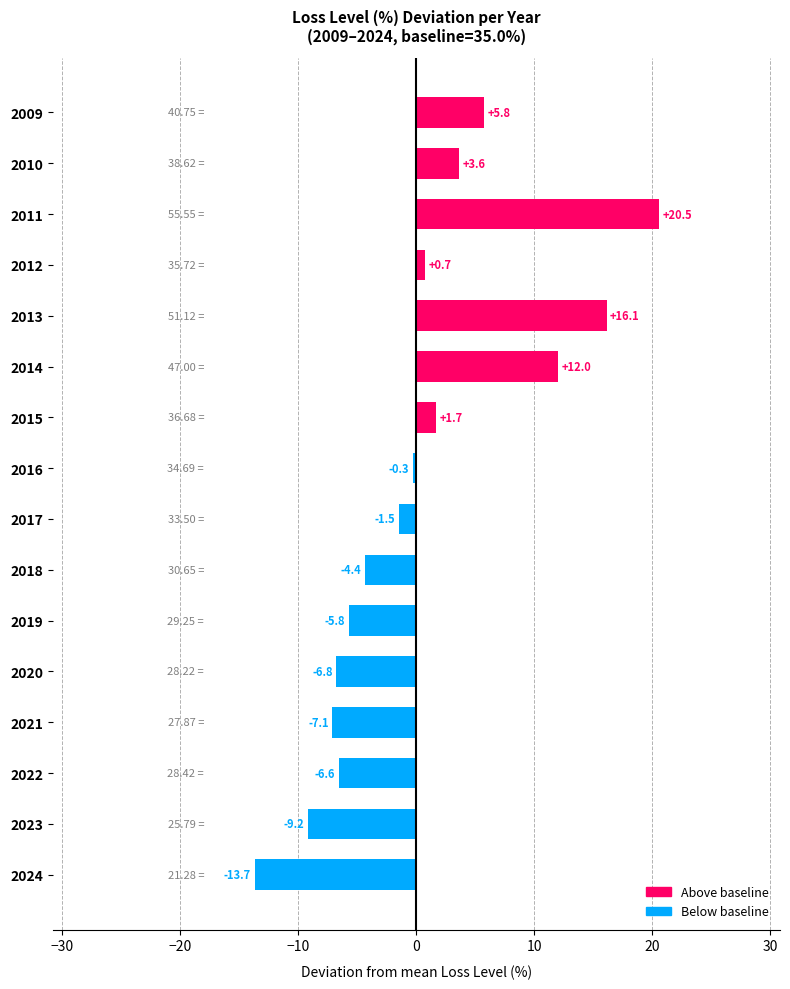

What is the difference between the second highest and minimum values?

29.8